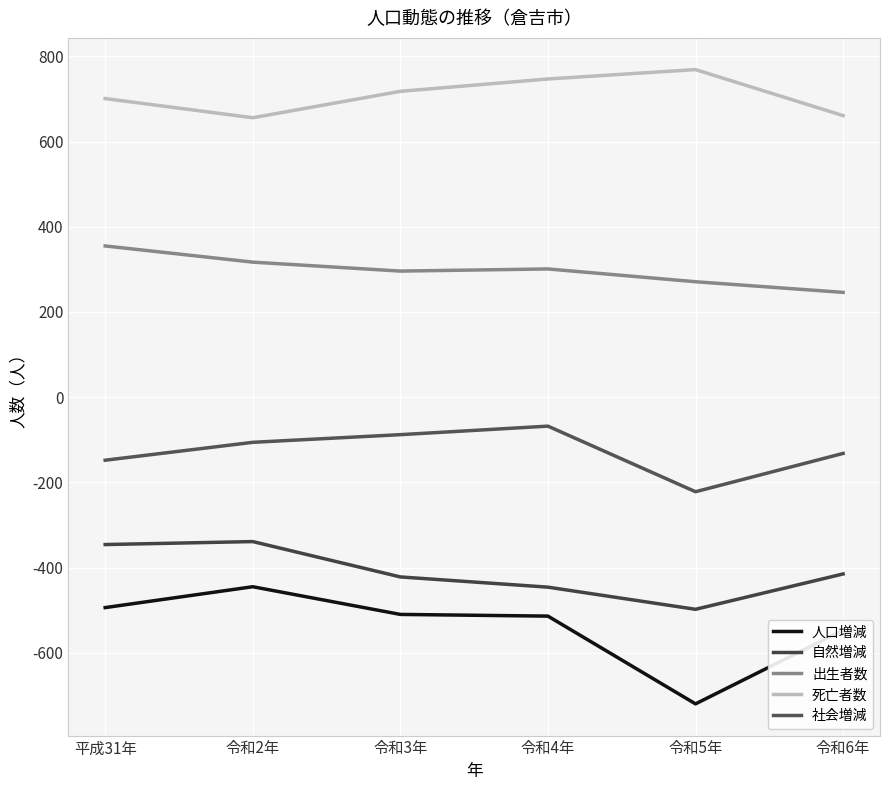

At how many categories does at least one series exceed 31?

6